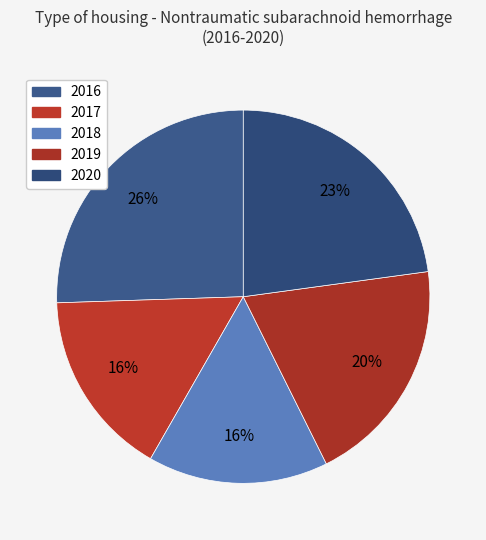

Count the number of slices in the pie.

5